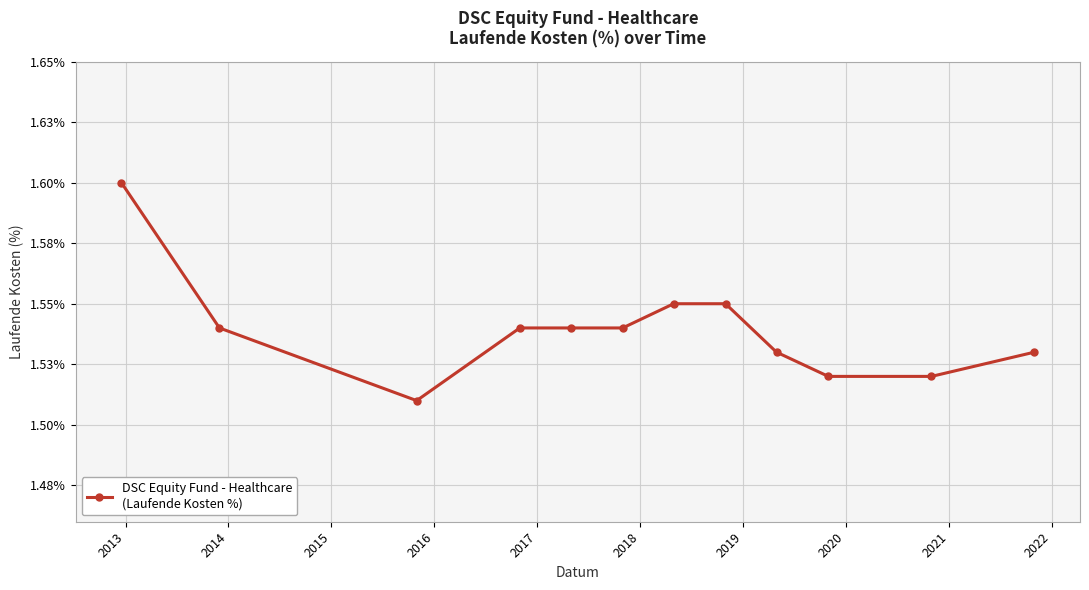

Does the chart have visible grid lines?

Yes